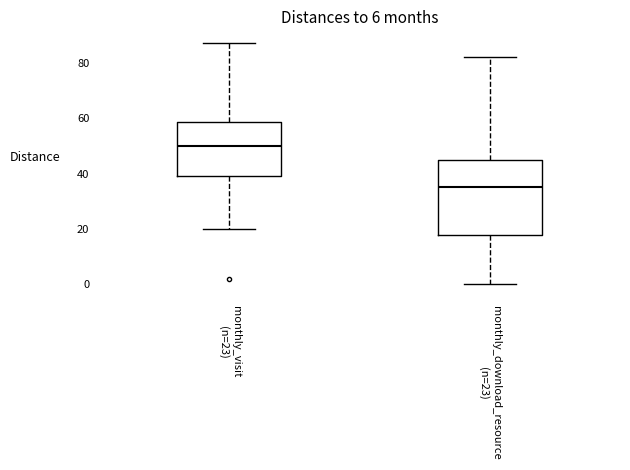

Reading left to right, read every box against the y-axis: the position of its median line, the range the box covers, and the ends of its whiskers. The values are not printed on the chart, so give them approximately, as read against the axis.

monthly_visit (n=23): median 50, box 40 to 58, whiskers 20 to 88
monthly_download_resource (n=23): median 36, box 18 to 46, whiskers 0 to 82